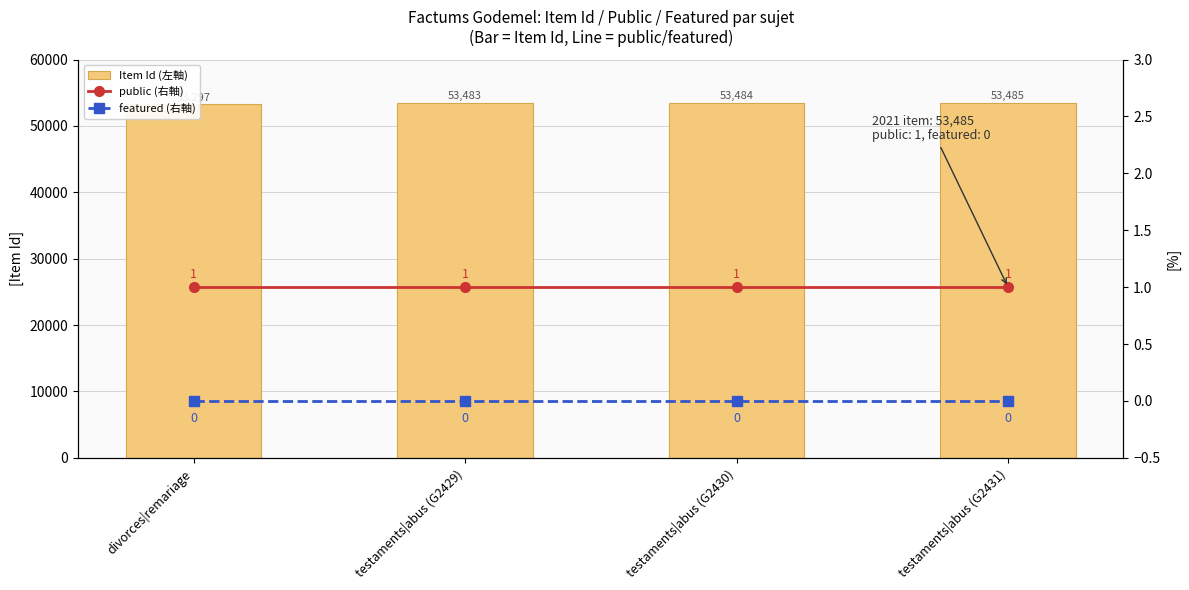

Reading left to right, transcribe all the data shown in this chart.

Item Id (左軸): divorces|remariage=53297	testaments|abus (G2429)=53483	testaments|abus (G2430)=53484	testaments|abus (G2431)=53485
public (右軸): divorces|remariage=1	testaments|abus (G2429)=1	testaments|abus (G2430)=1	testaments|abus (G2431)=1
featured (右軸): divorces|remariage=0	testaments|abus (G2429)=0	testaments|abus (G2430)=0	testaments|abus (G2431)=0